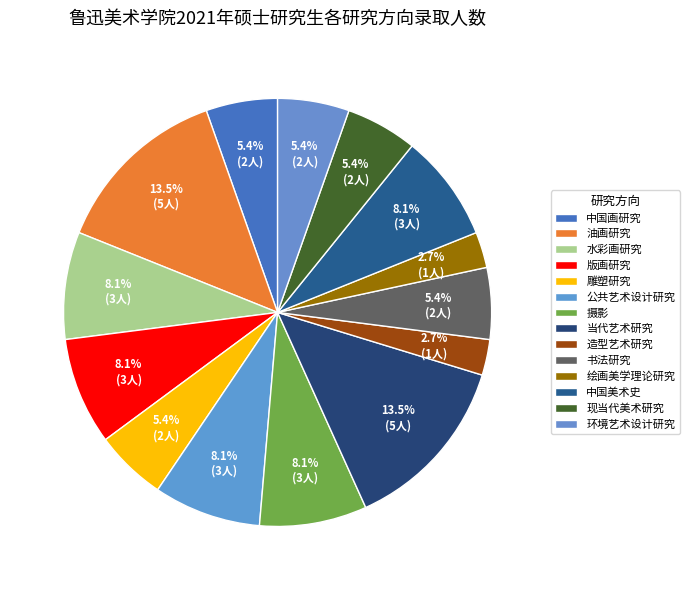

To the nearest percent, what is the difference between the 环境艺术设计研究 and 摄影 slice percentages?

3%